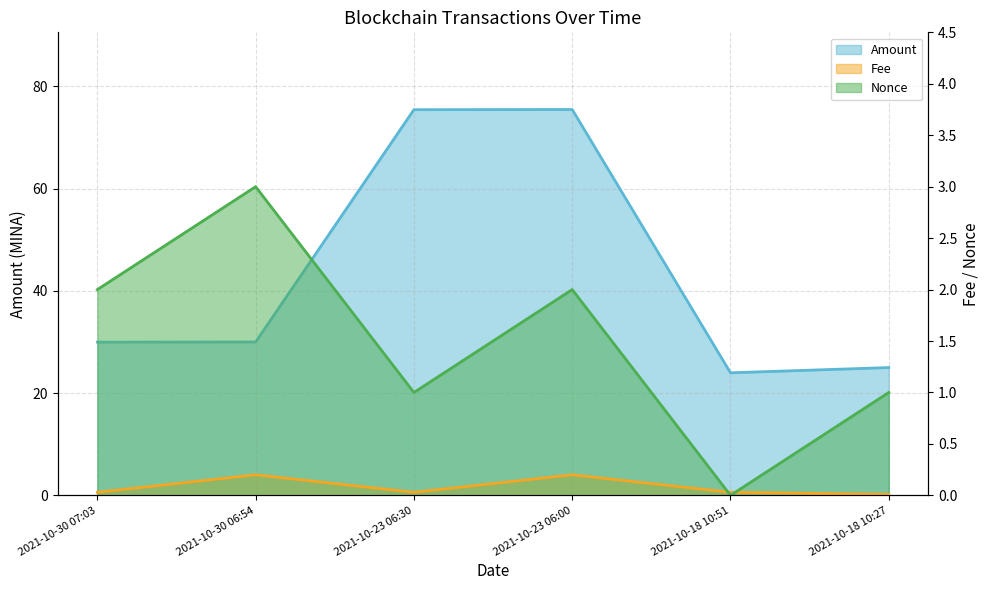

At which category is the sum across all series the highest?

2021-10-23 06:00